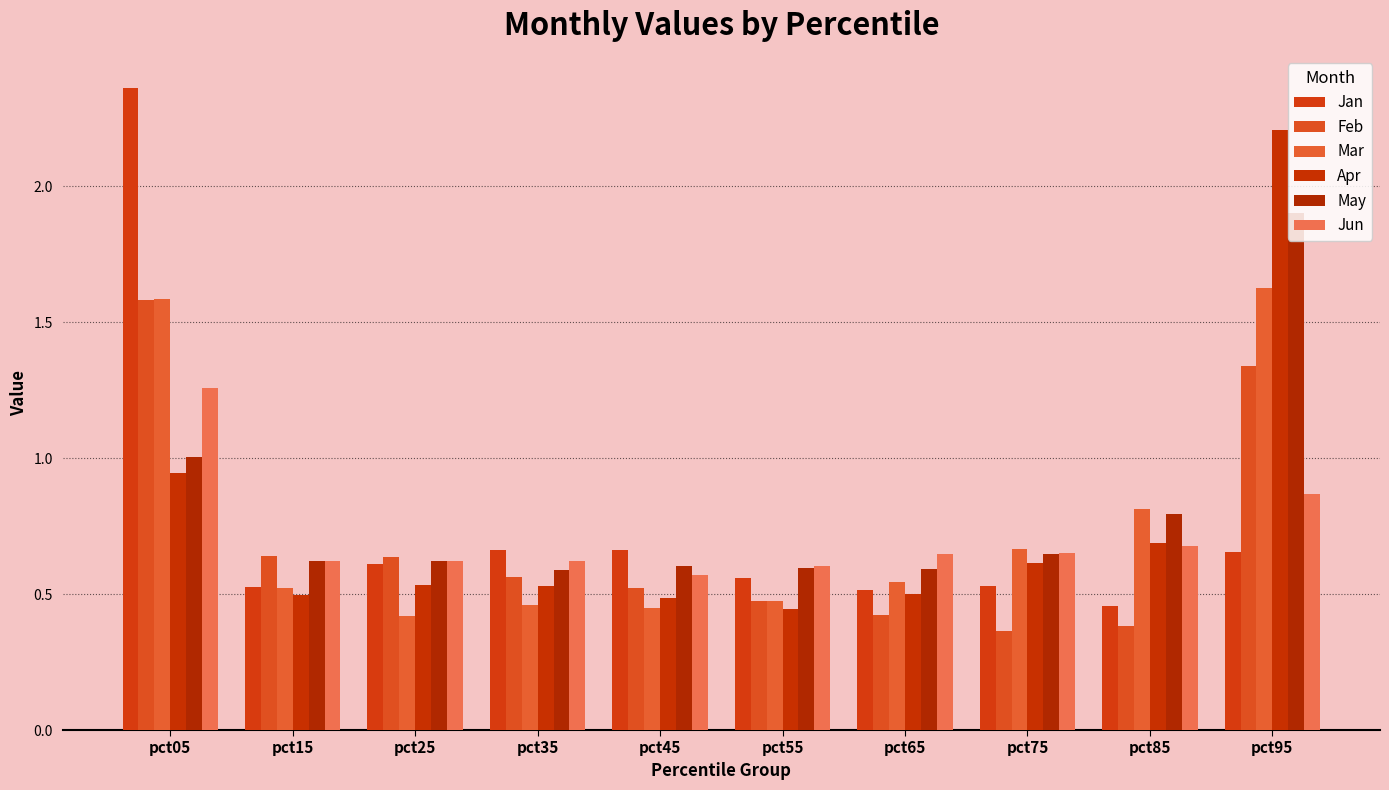

Which series changed the most between pct35 and pct55?

Jan